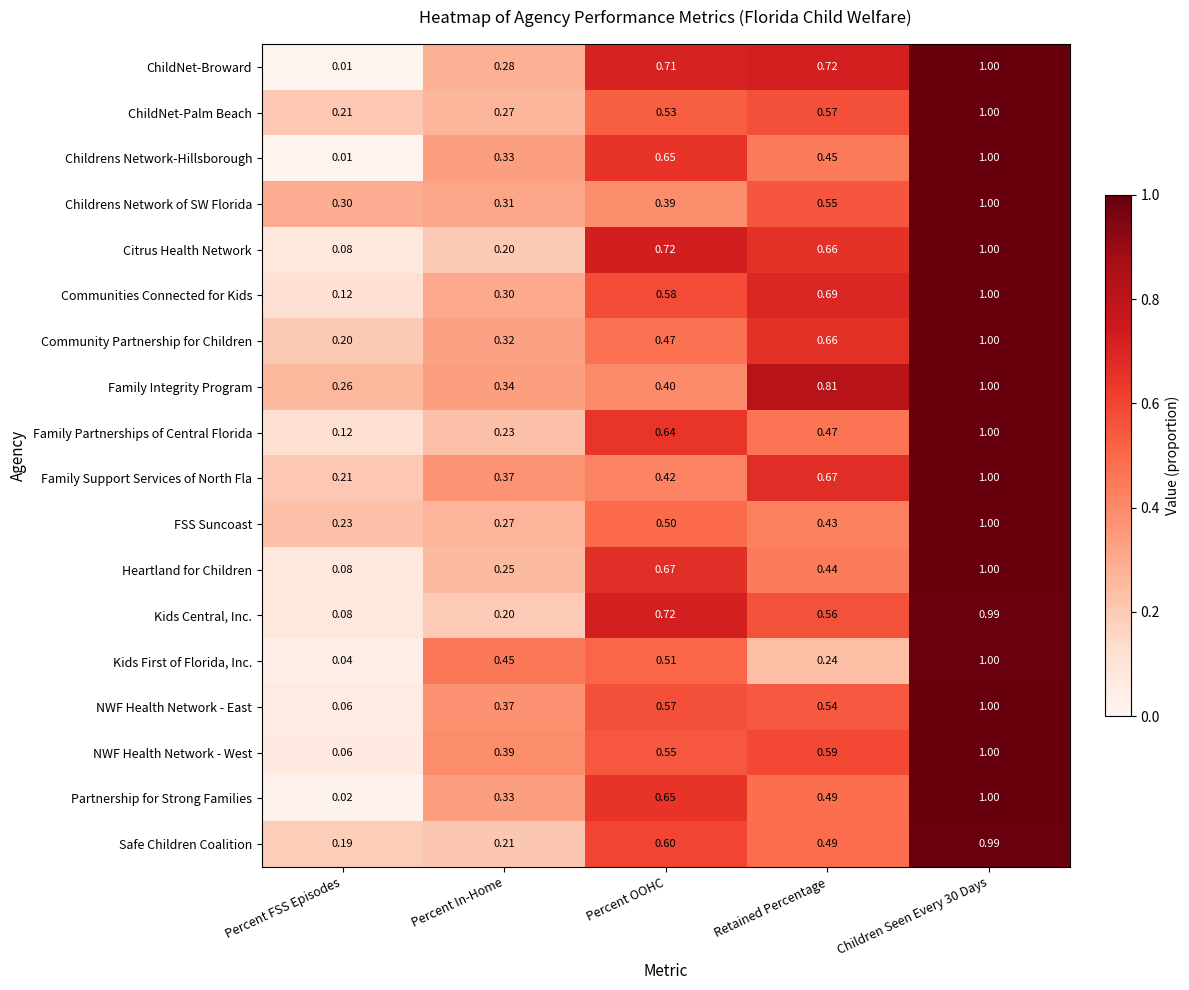

Which series has the largest total across all categories?

Family Integrity Program